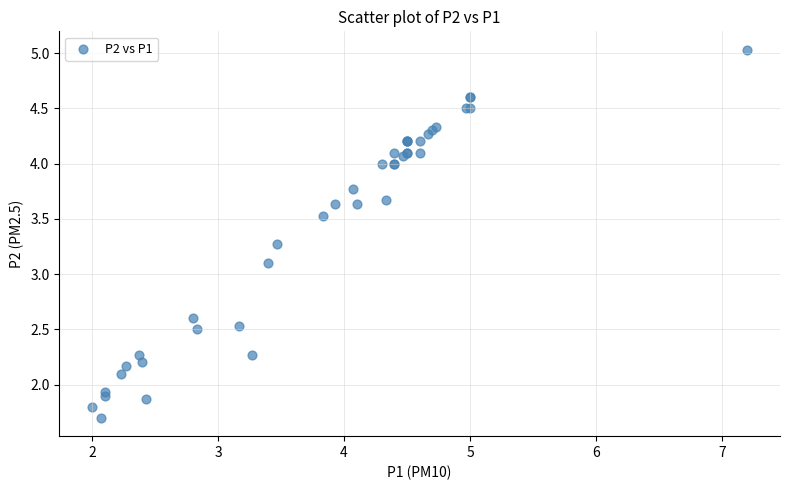

What Y value in the scatter plot is closest to 3?

3.1